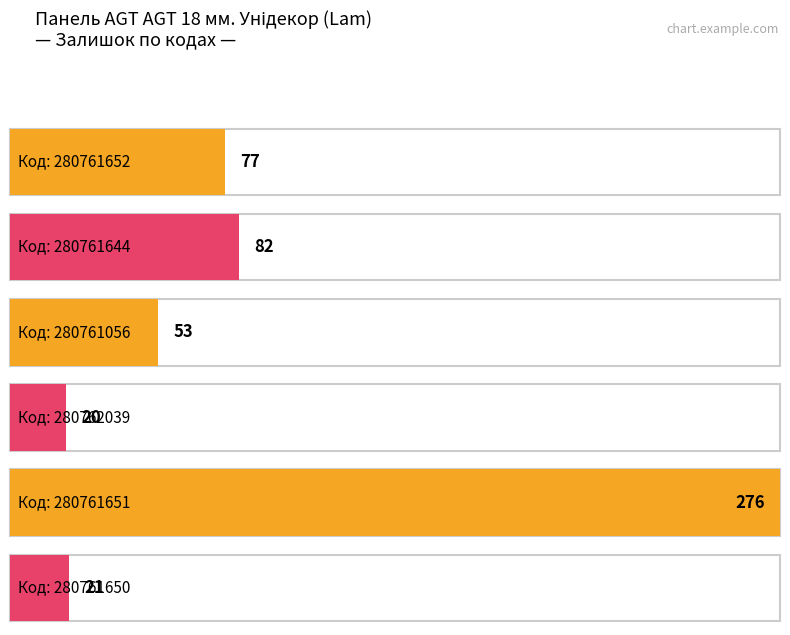

The chart shows a value of 4 at 280760923. True or false?

False